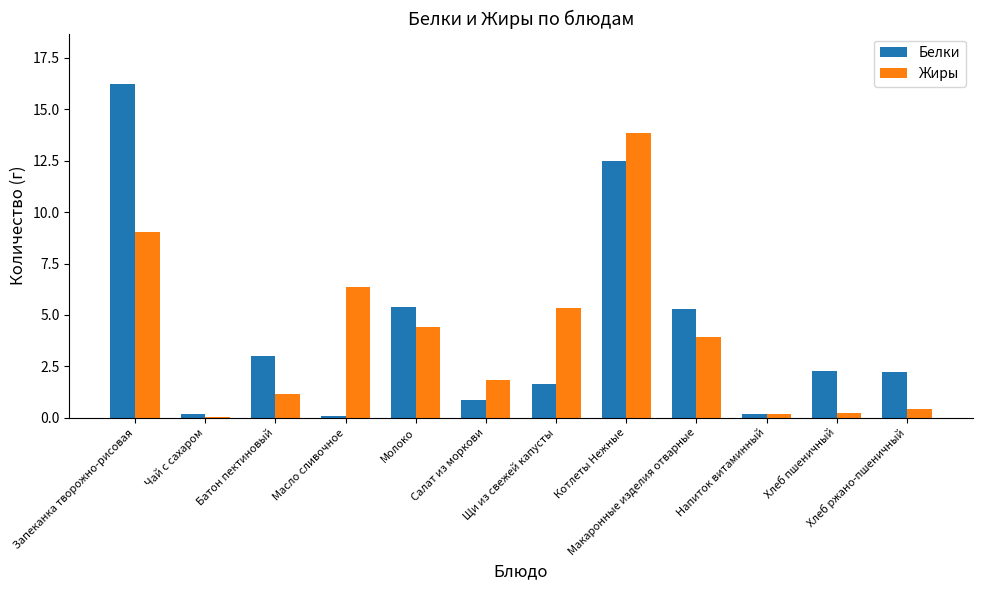

What is the sum of all Жиры values?

46.8